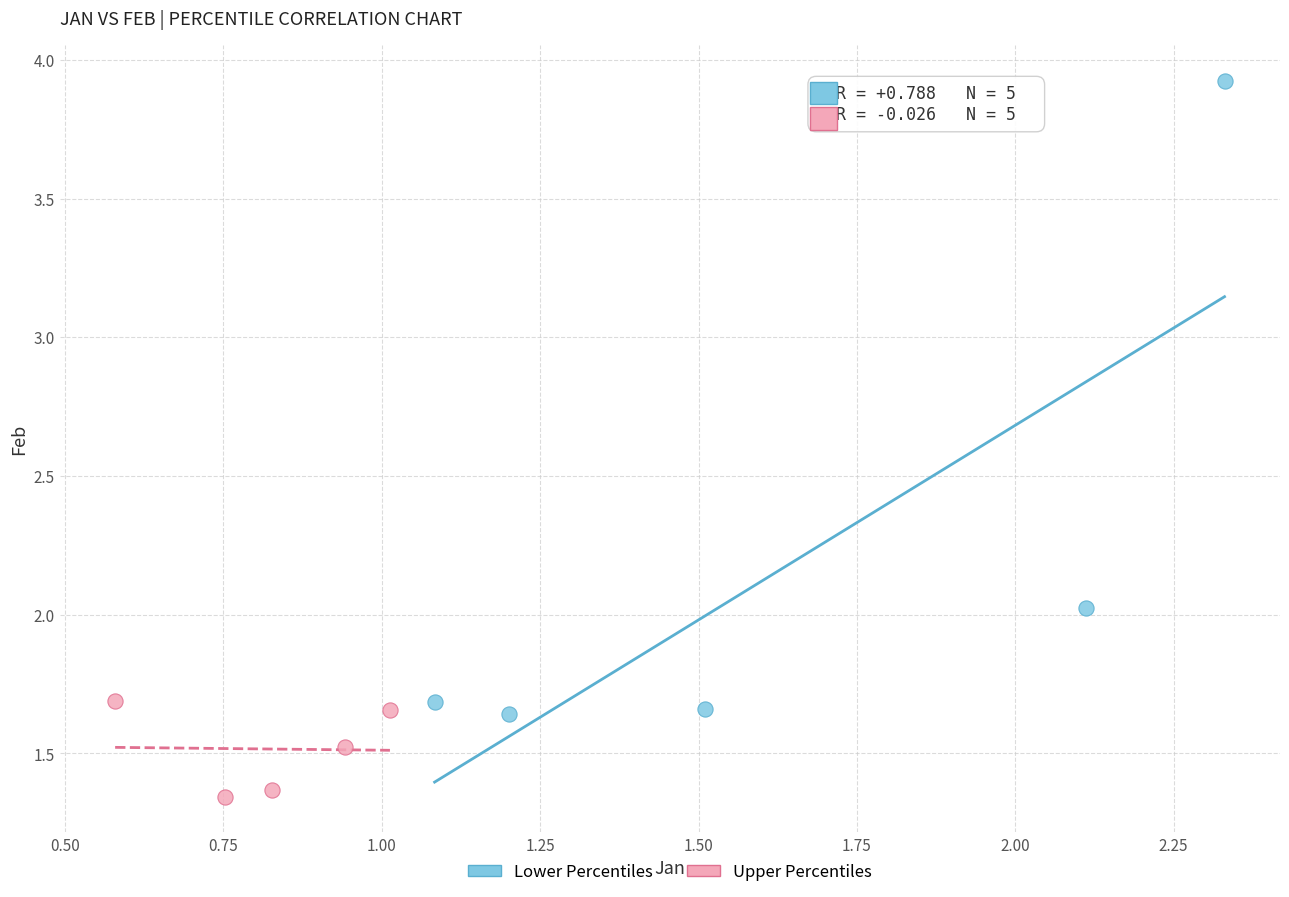

Which series reaches the minimum Y coordinate?

Upper Percentiles